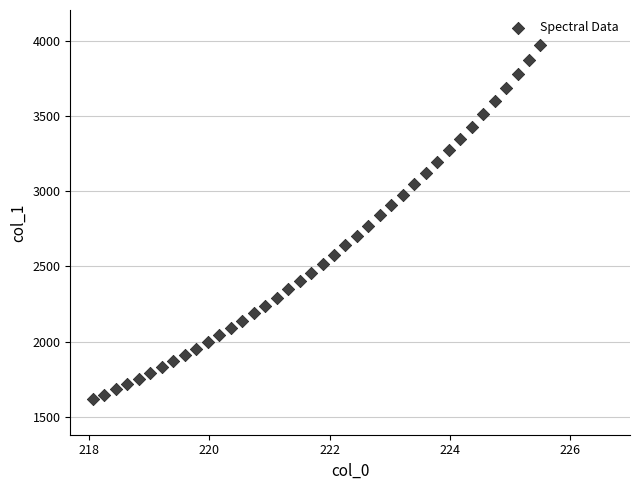

What is the range of X values (max minus min)?

7.4